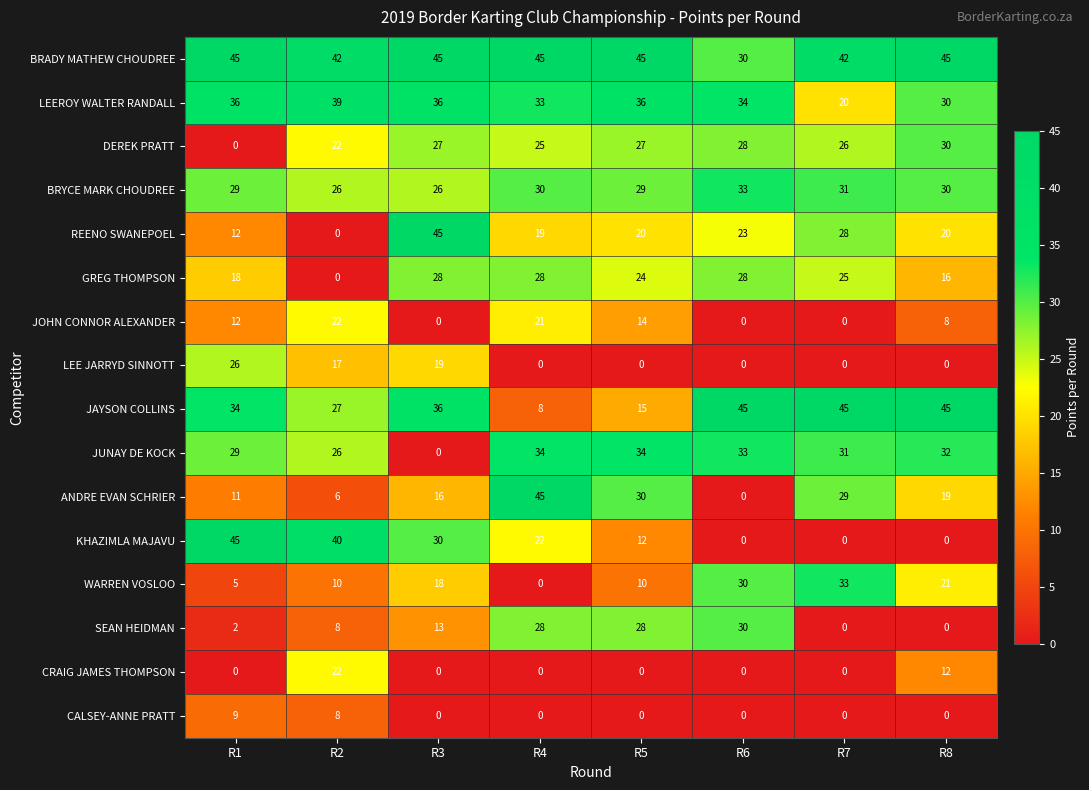

Where is KHAZIMLA MAJAVU nearest to the value 22?

R4